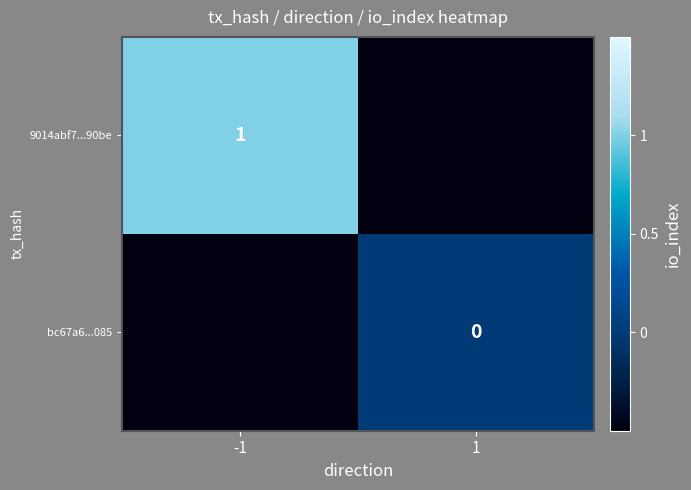

Is the value of bc67a6...085 at 1 greater than the value of 9014abf7...90be at -1?

No